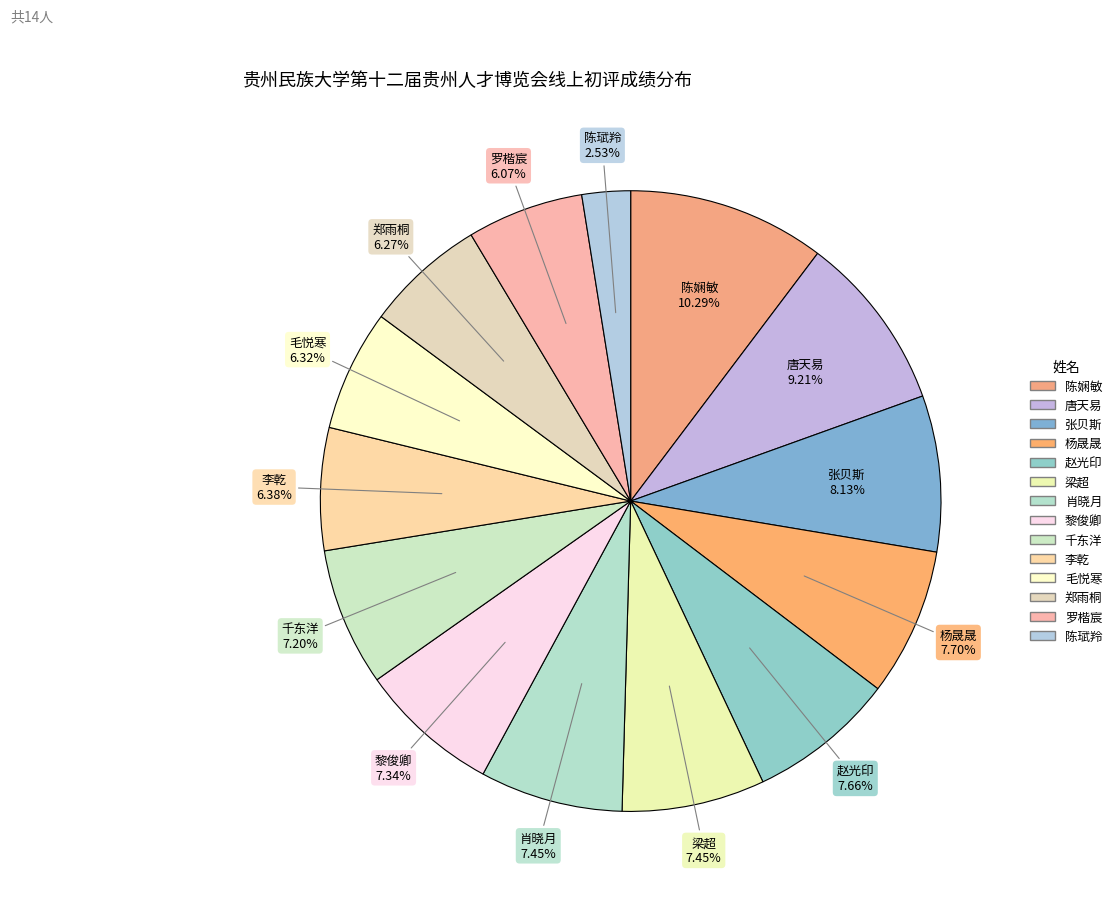

The 肖晓月 slice represents 1% of the pie. True or false?

False